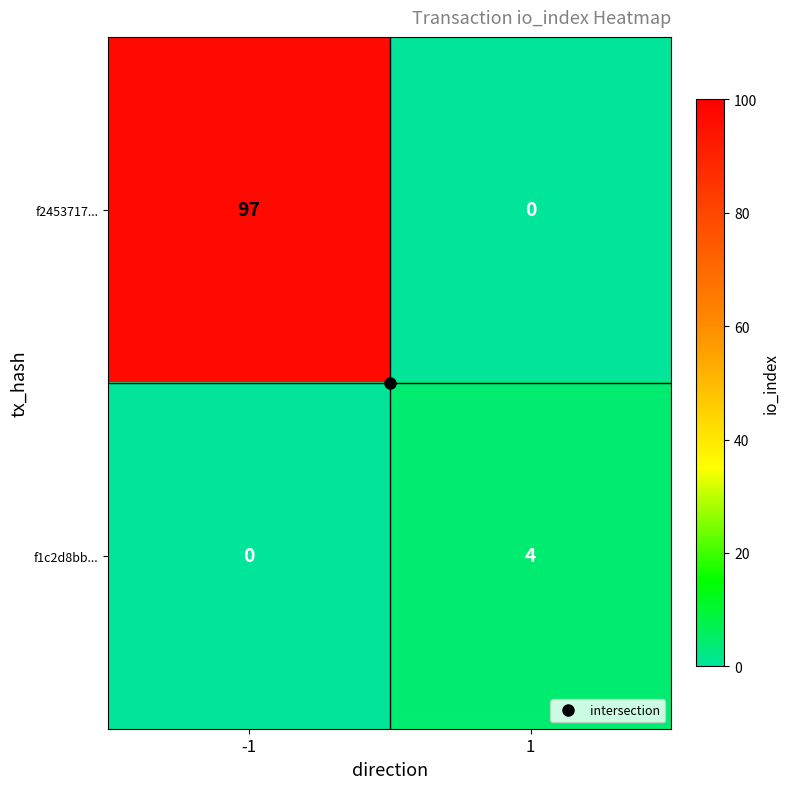

What is the difference between the highest and lowest values at -1?

97